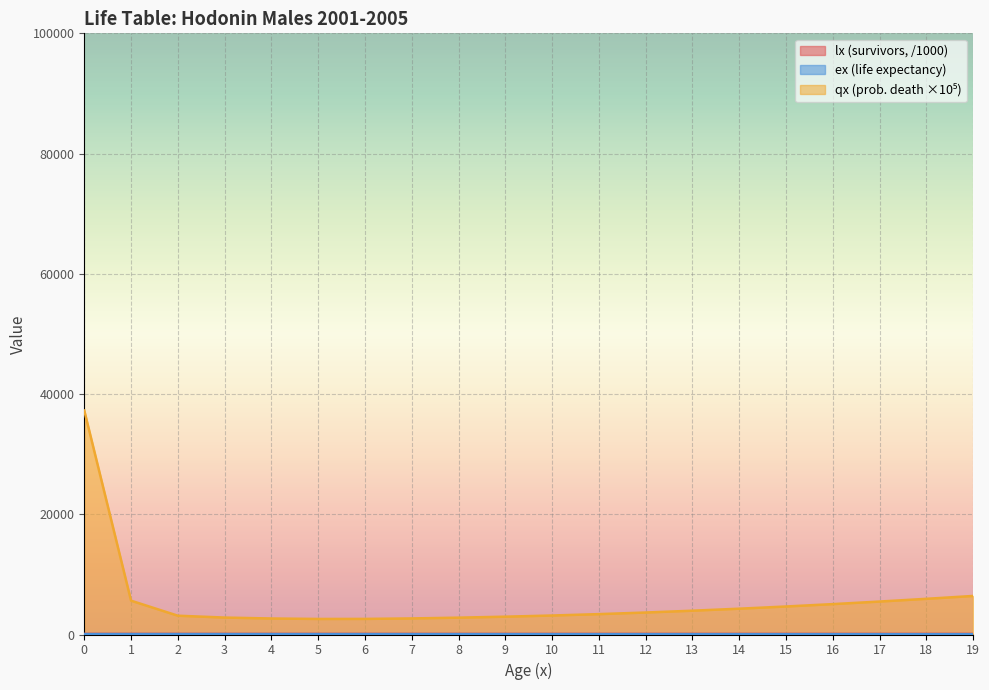

Where is ex nearest to the value 62?

10